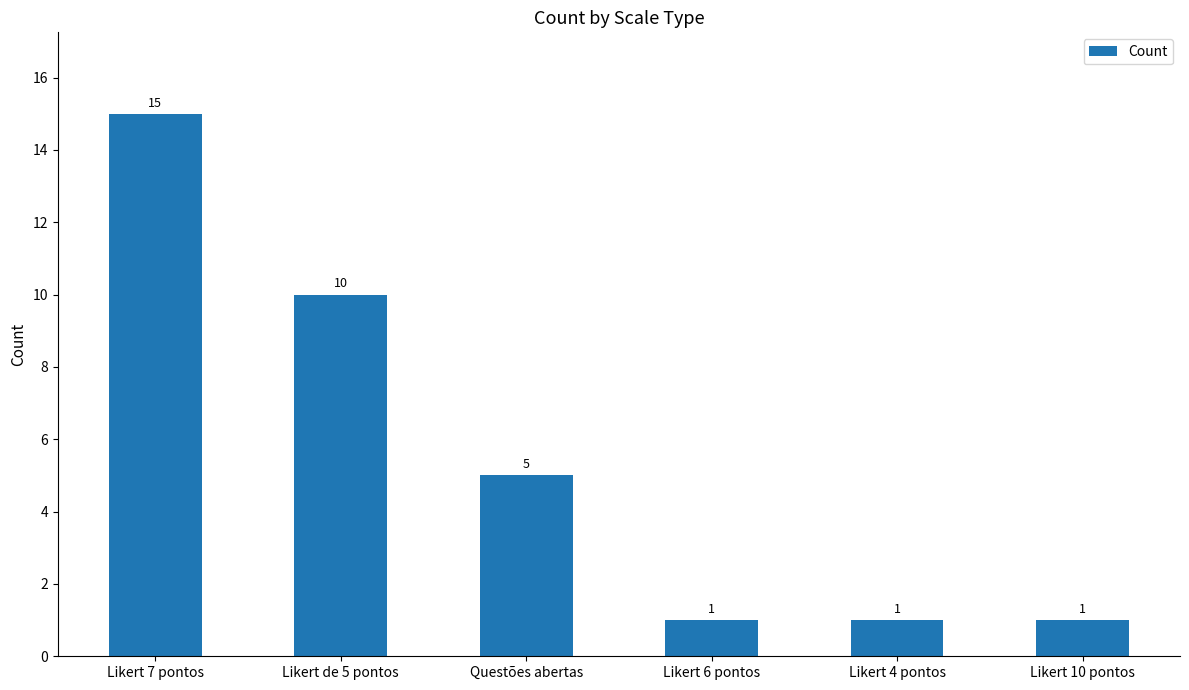

What is the average value?

6